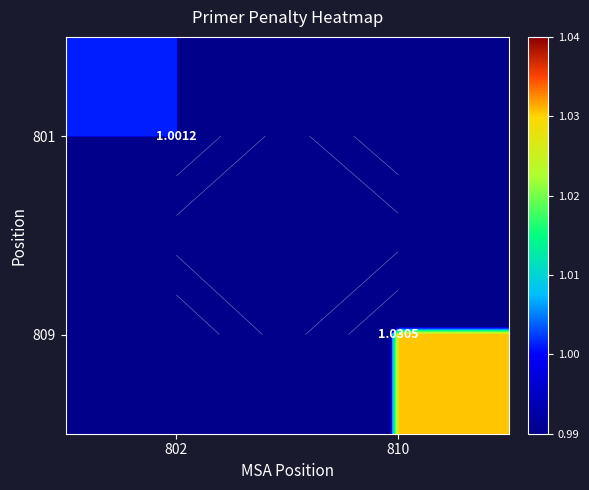

At how many categories does at least one series exceed 0?

2